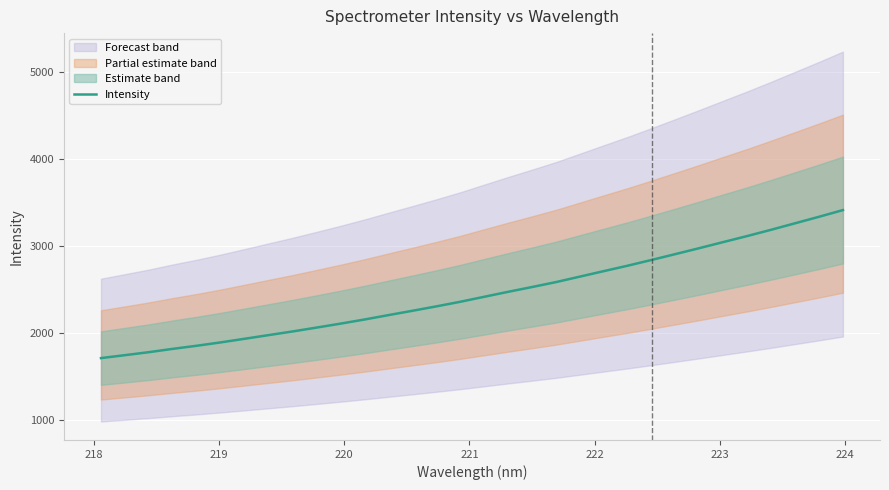

Count the number of values greater than 2413.

16